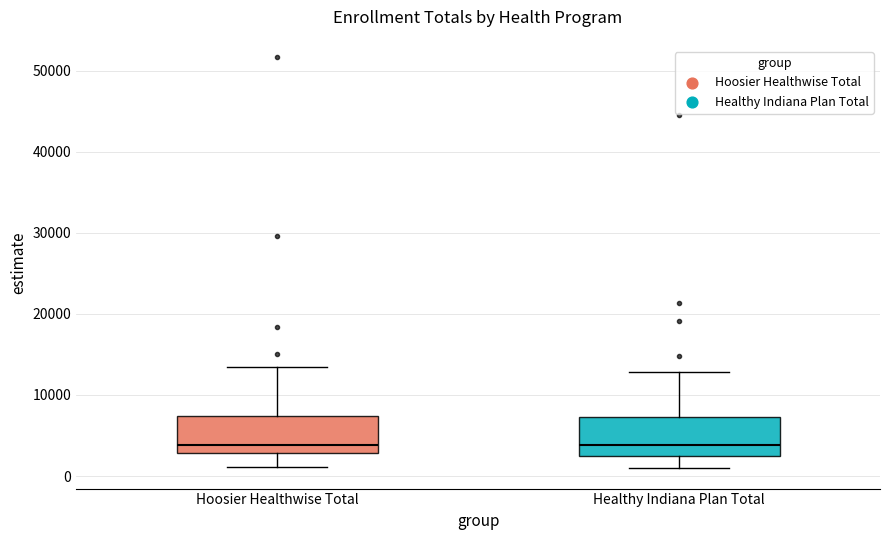

Reading left to right, read every box against the y-axis: the position of its median line, the range the box covers, and the ends of its whiskers. The values are not printed on the chart, so give them approximately, as read against the axis.

Hoosier Healthwise Total: median 4000, box 3000 to 7000, whiskers 1000 to 13000
Healthy Indiana Plan Total: median 4000, box 2000 to 7000, whiskers 1000 to 13000